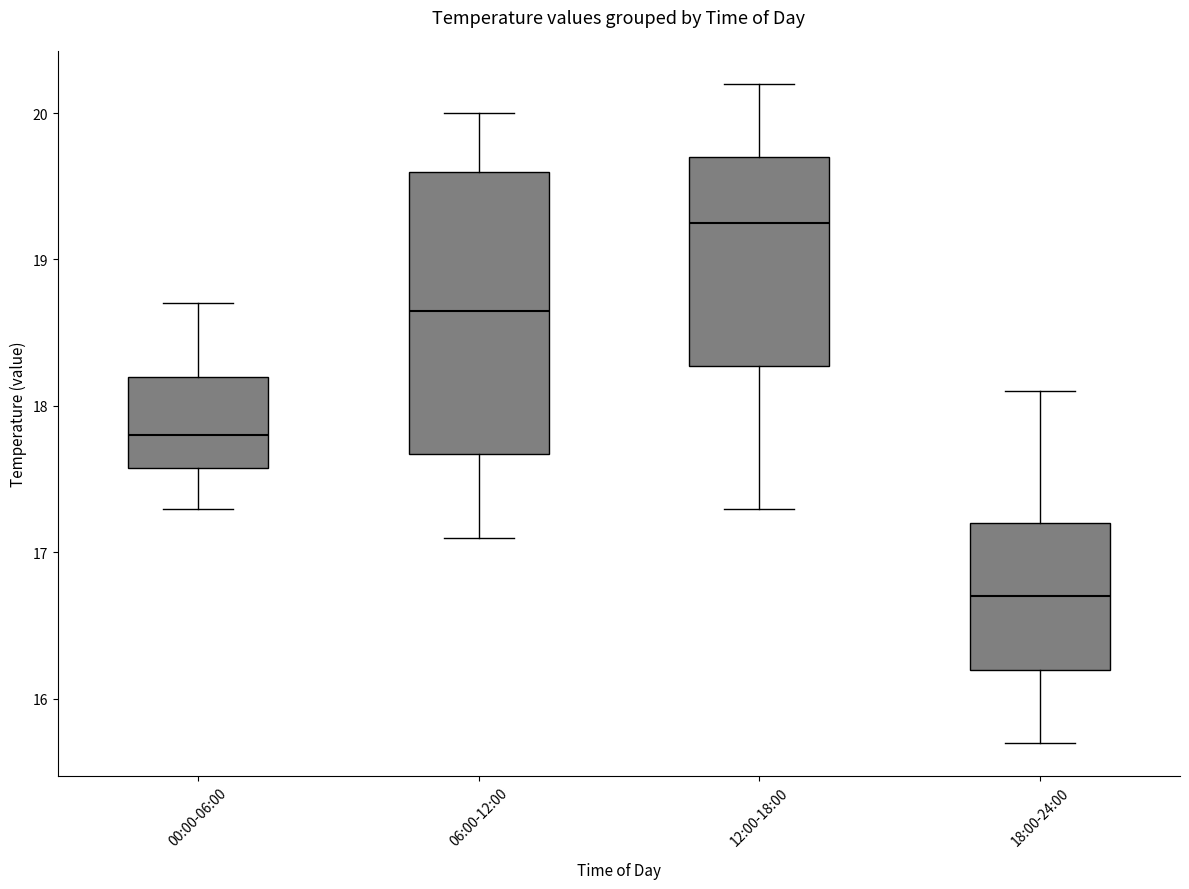

Where is the upper edge of the box for 12:00-18:00 on the y-axis? The values are not printed on the chart, so give them approximately, as read against the axis.

19.7